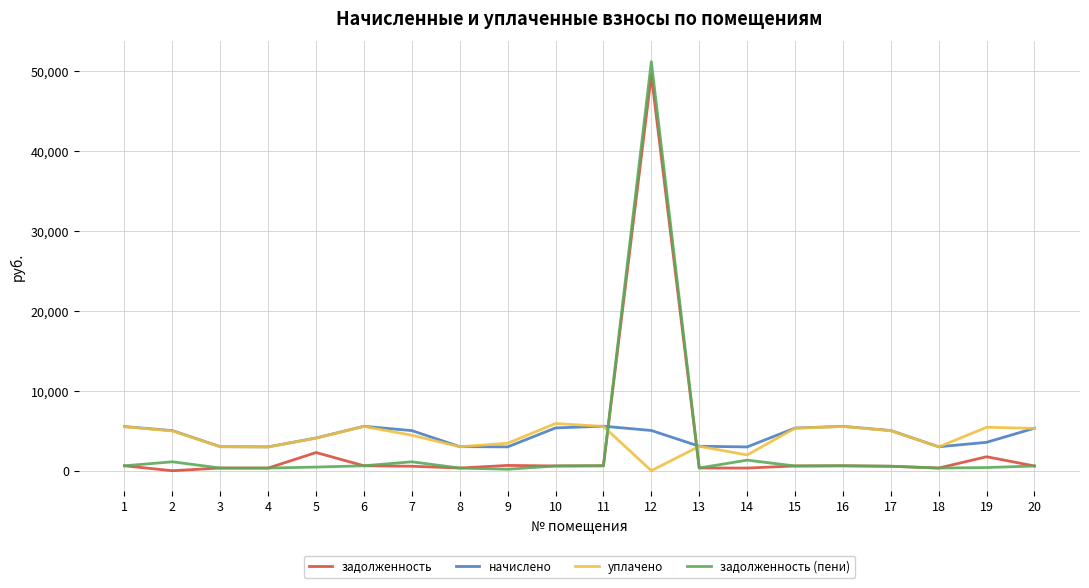

Which series has the largest range (max minus min)?

задолженность (пени)